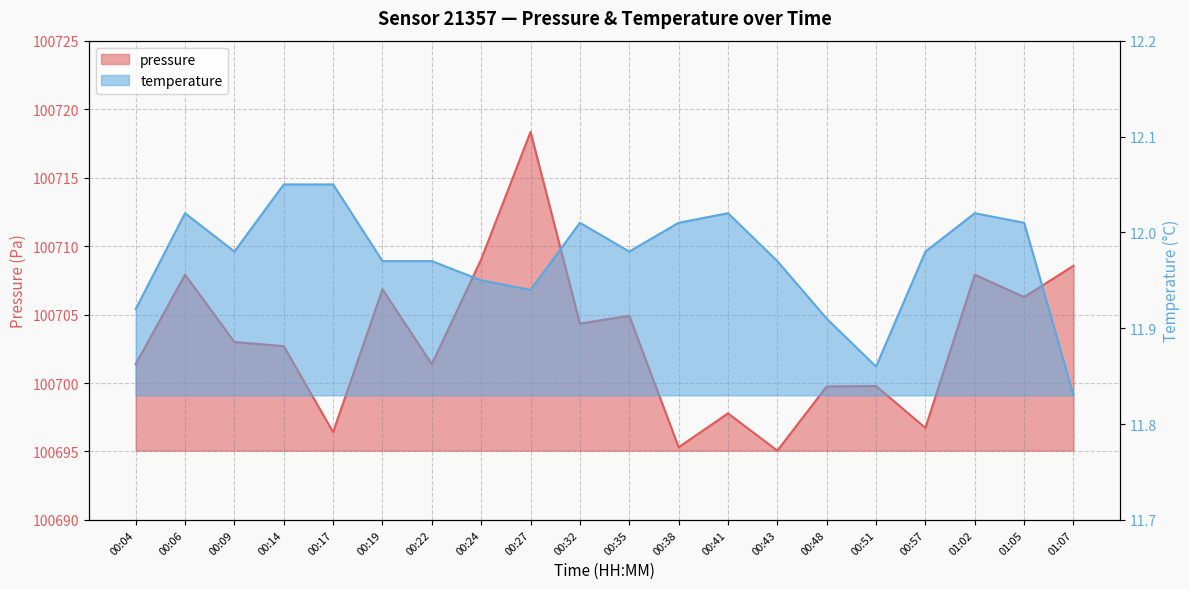

True or false: temperature and pressure cross at least once.

False